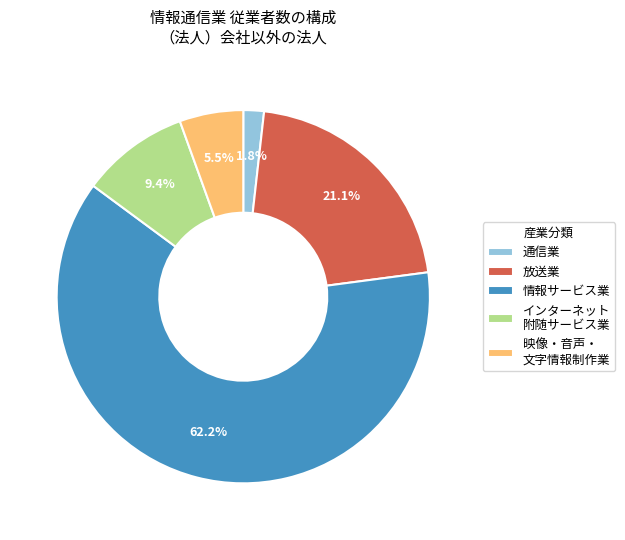

Which slice is the largest?

情報サービス業